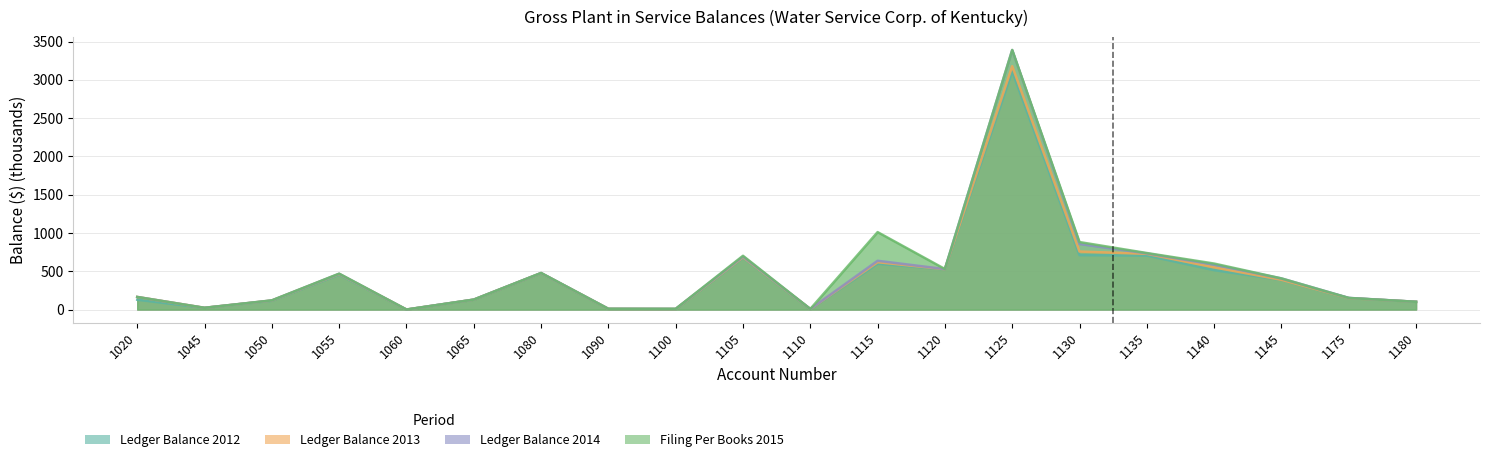

How many categories are shown in the chart?

20